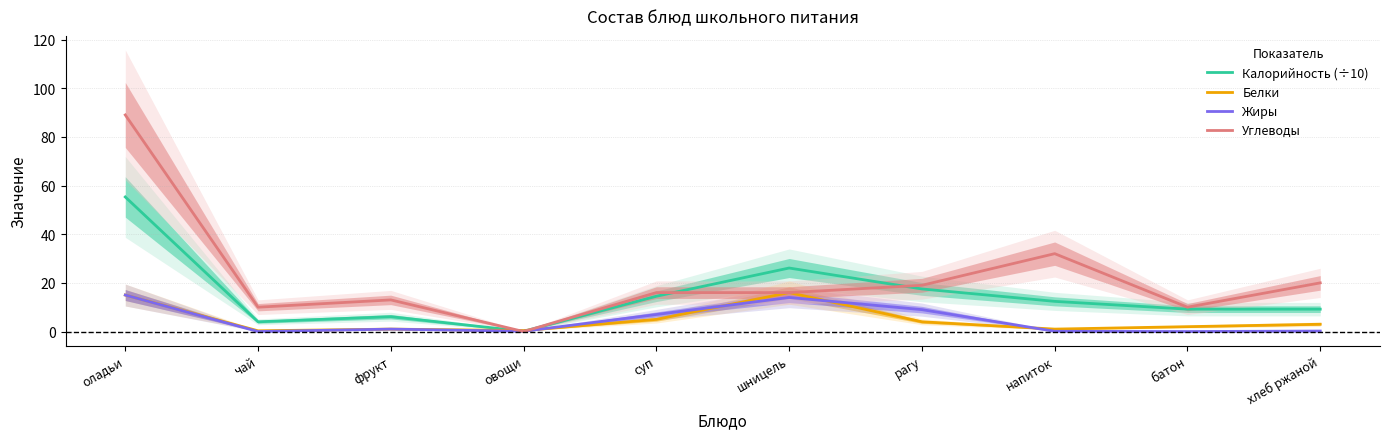

Is the value of Углеводы at оладьи greater than the value of Жиры at чай?

Yes